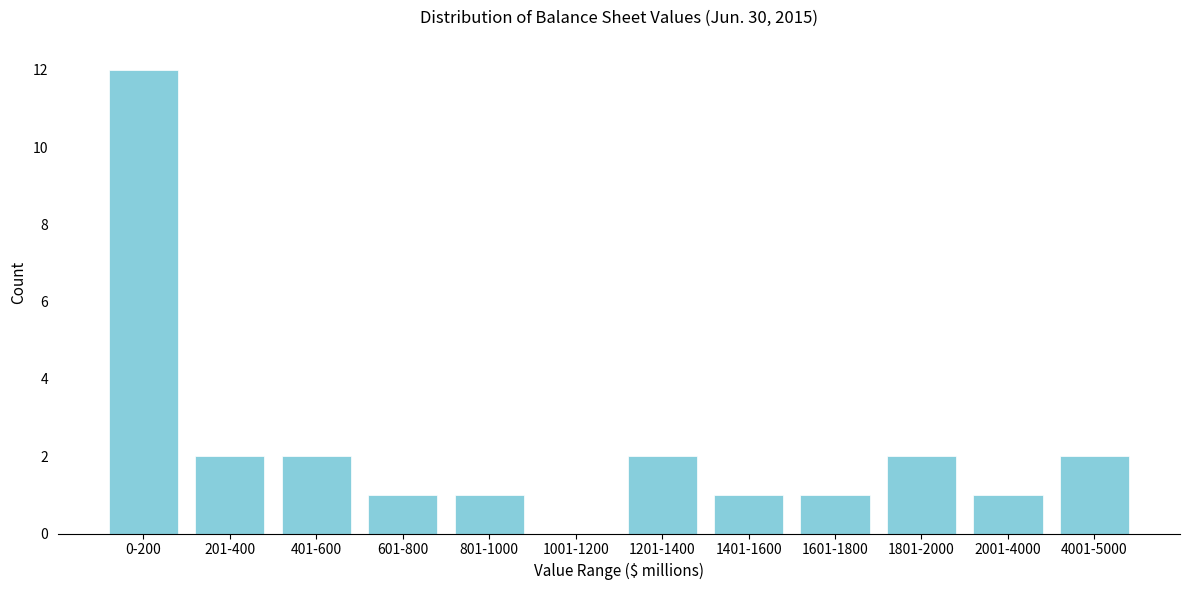

Reading left to right, list all the values displayed in this chart.

0-200=12	201-400=2	401-600=2	601-800=1	801-1000=1	1001-1200=0	1201-1400=2	1401-1600=1	1601-1800=1	1801-2000=2	2001-4000=1	4001-5000=2